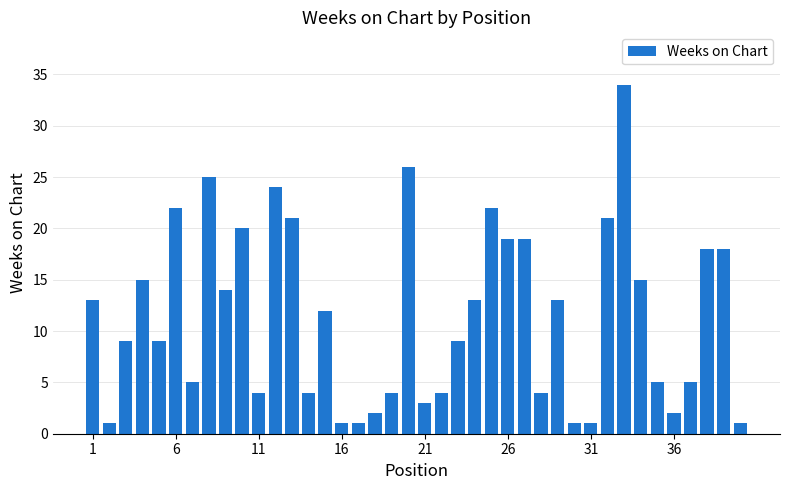

What is the average value?

11